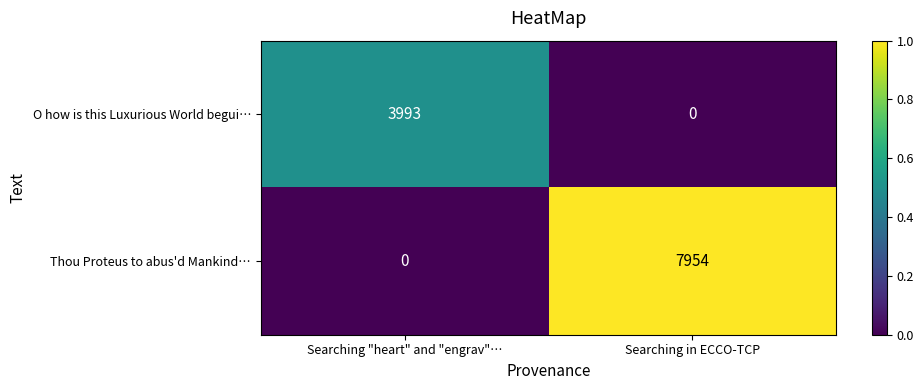

Between Searching "heart" and "engrav"… and Searching in ECCO-TCP, which series saw the biggest shift?

Thou Proteus to abus'd Mankind…